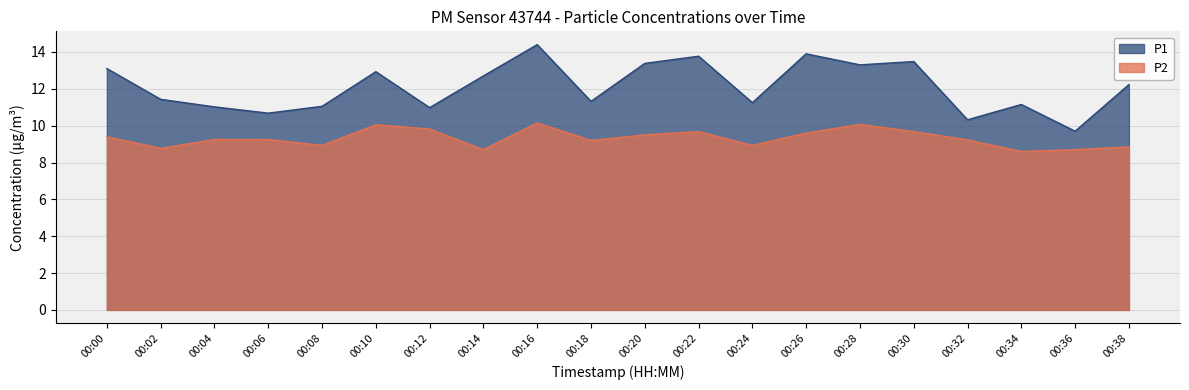

What is the difference between the highest and lowest values at 00:00?

3.7